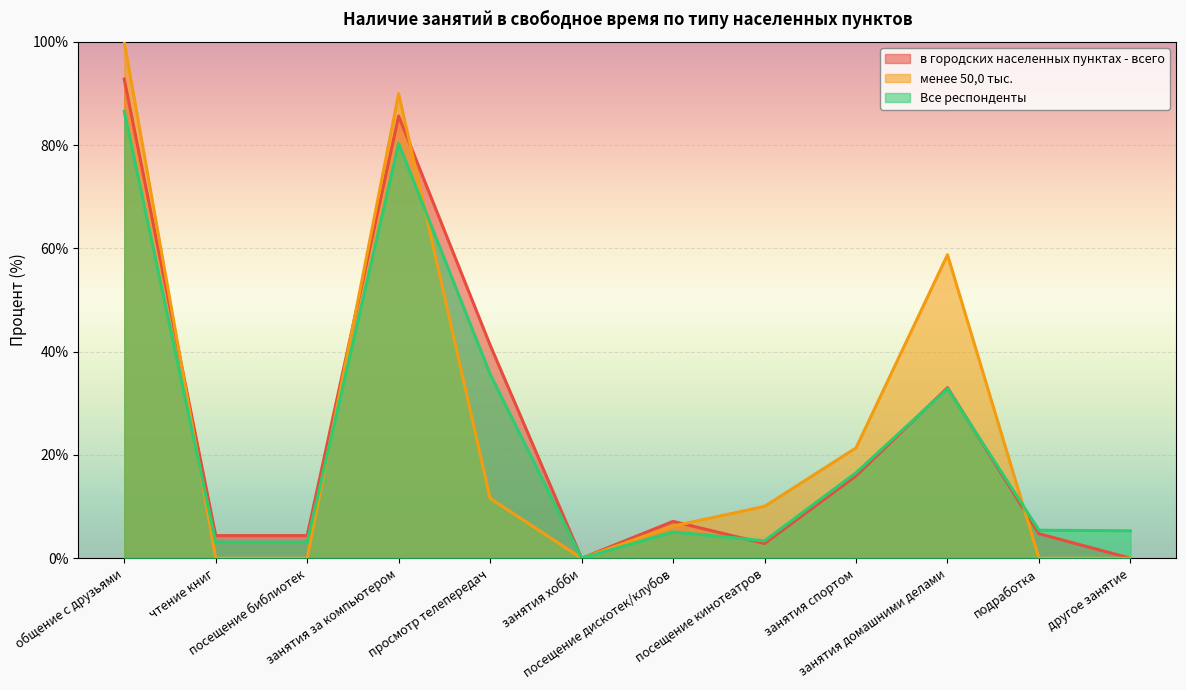

At which category is the sum across all series the highest?

общение с друзьями